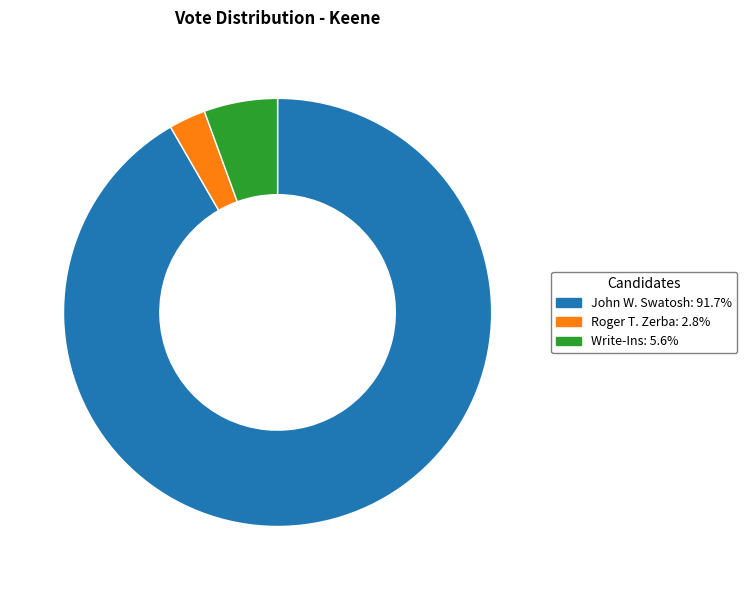

Count the number of slices in the pie.

3